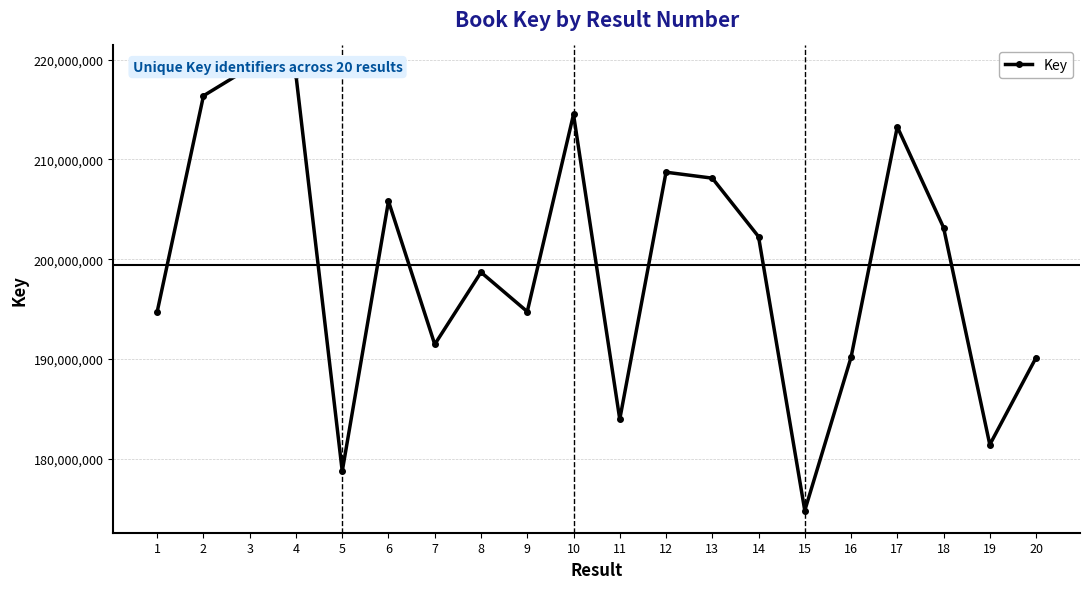

What is the sum of the values at 9 and 6?

400578109